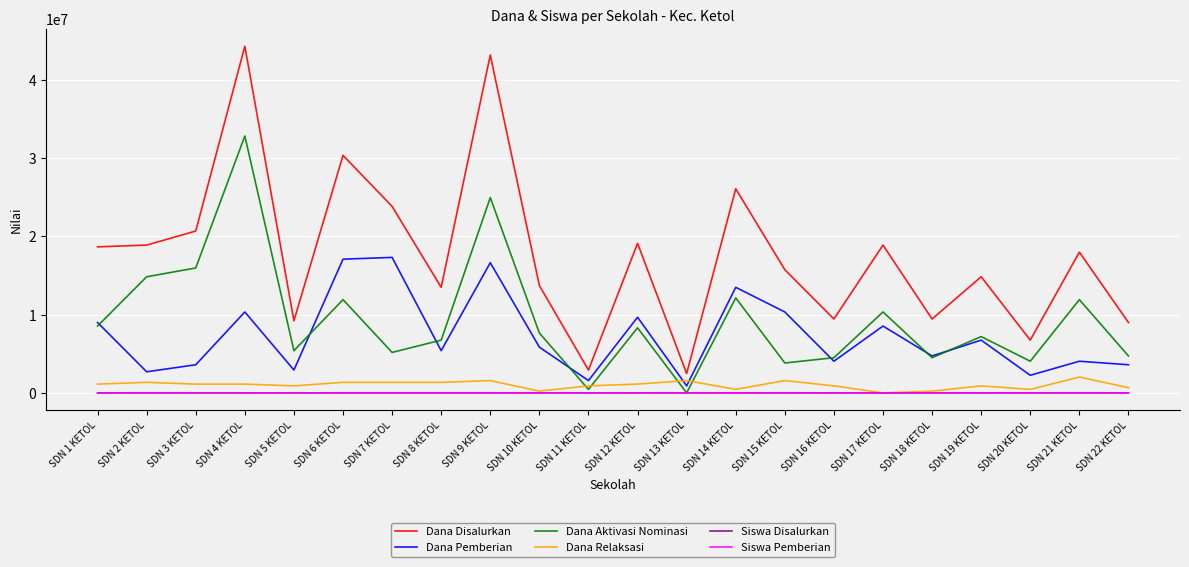

Which series has the widest spread of values?

Dana Disalurkan